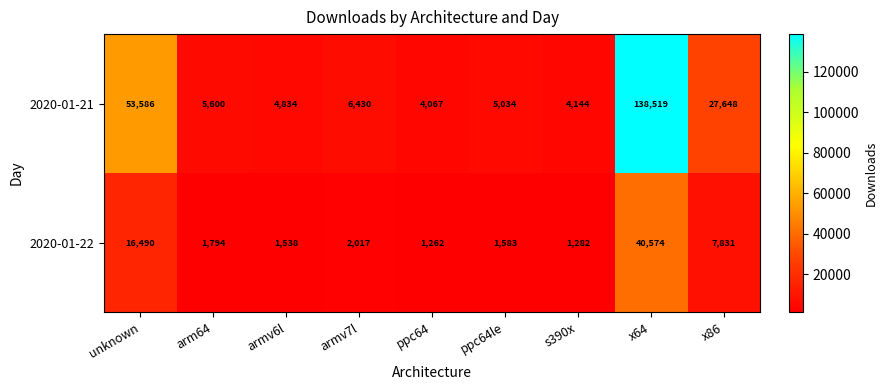

Read the 2020-01-21 value at armv6l, to the nearest 10.

4830